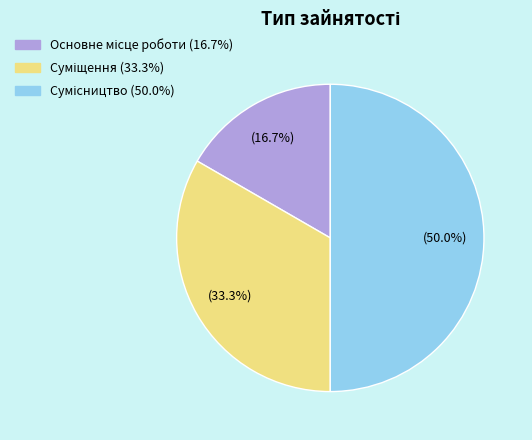

How many slices are in this pie chart?

3